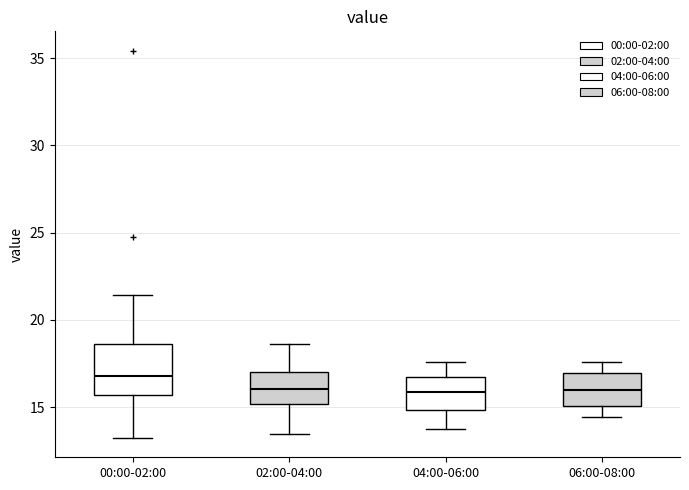

Where does the upper whisker of the box for 06:00-08:00 end on the y-axis? The values are not printed on the chart, so give them approximately, as read against the axis.

17.5